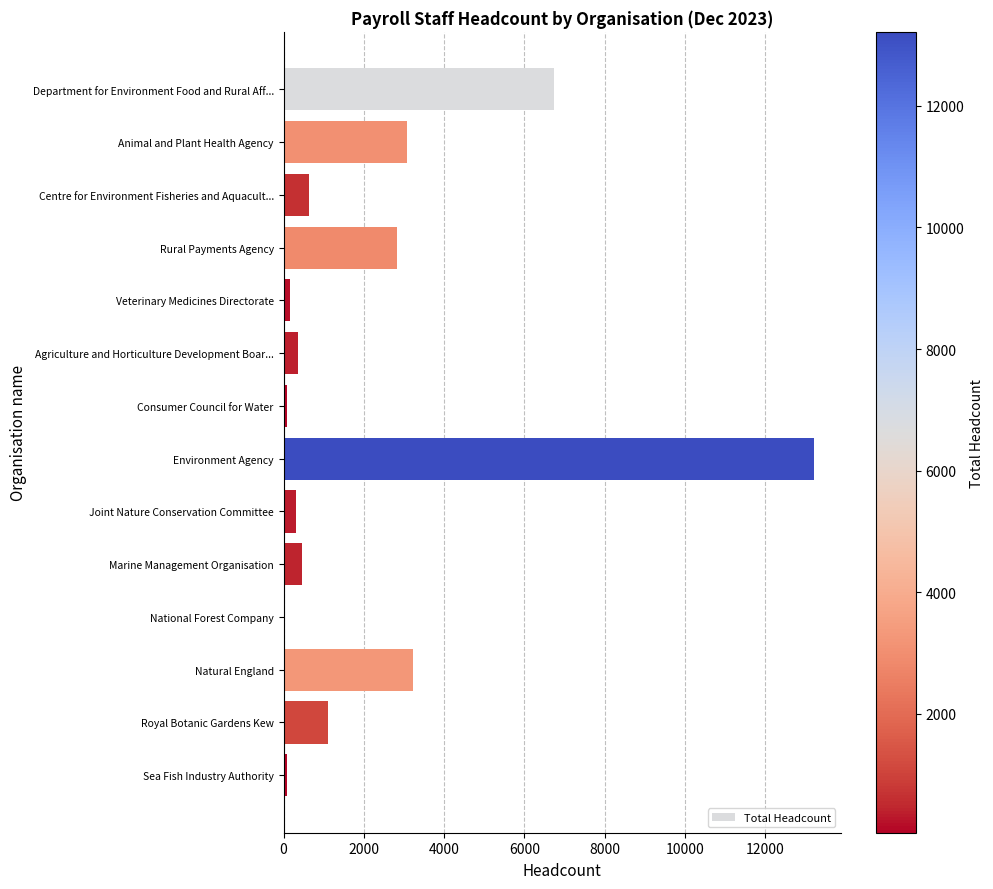

Approximately how many times larger is the value at Department for Environment Food and Rural Aff... compared to Animal and Plant Health Agency?

2.2